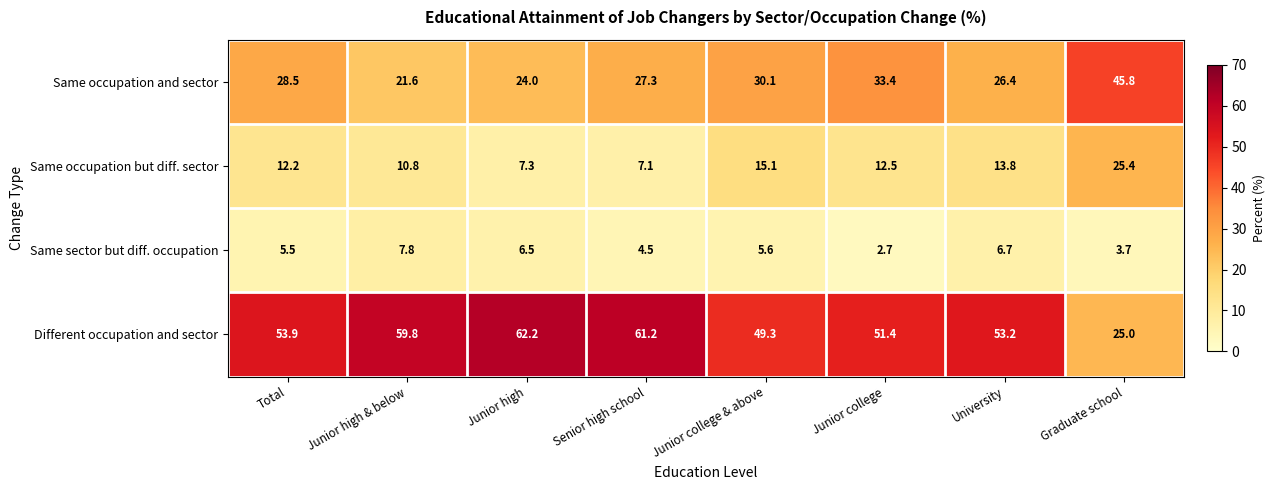

Is it true that Same occupation but diff. sector equals 12.5 at Junior college?

True